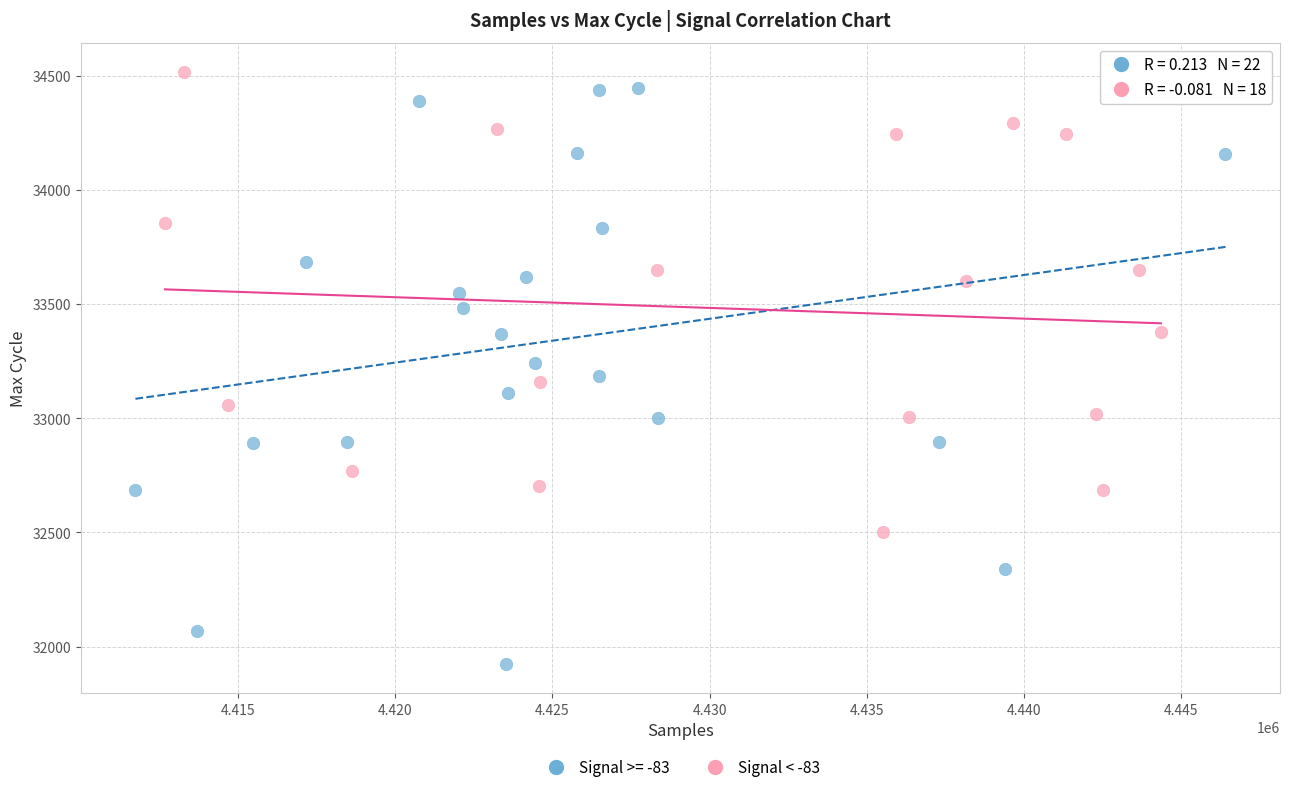

Which series has the largest Y range (max minus min)?

Signal >= -83